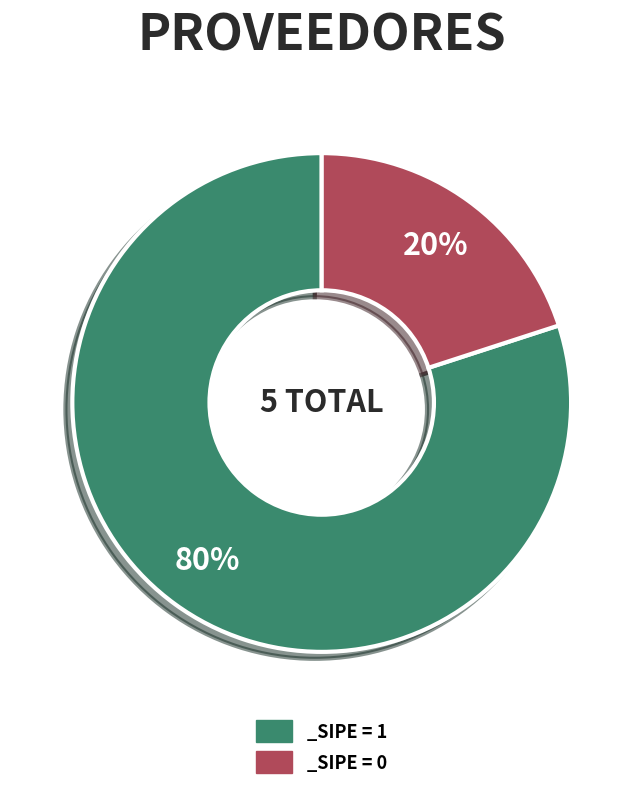

Does any single category account for the majority?

Yes